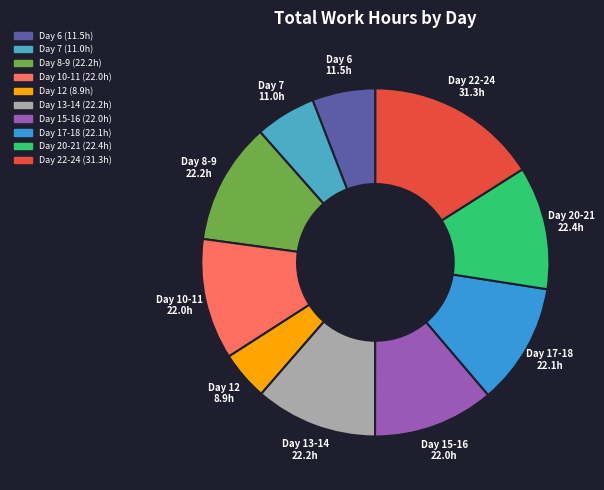

How many slices are in this pie chart?

10